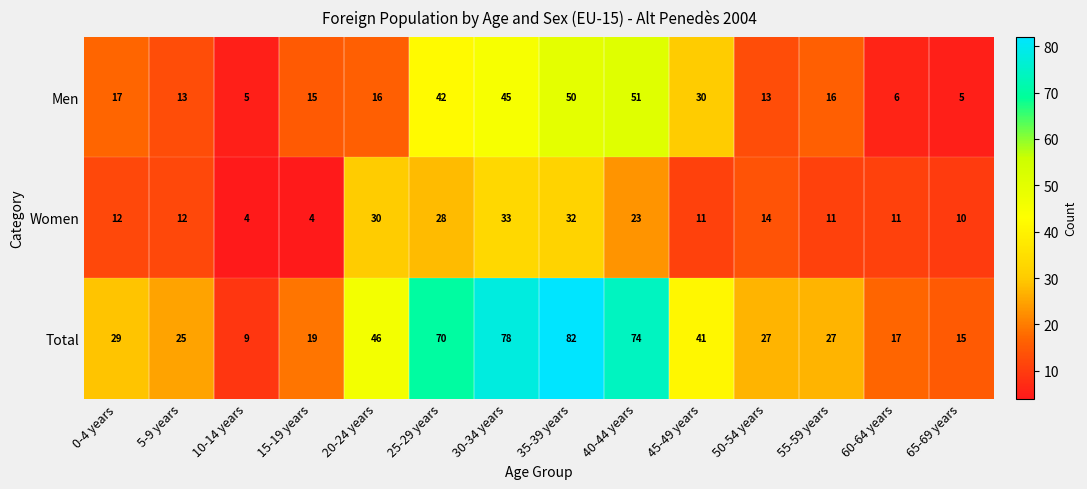

Rank the series at 5-9 years from lowest to highest value.

Women, Men, Total